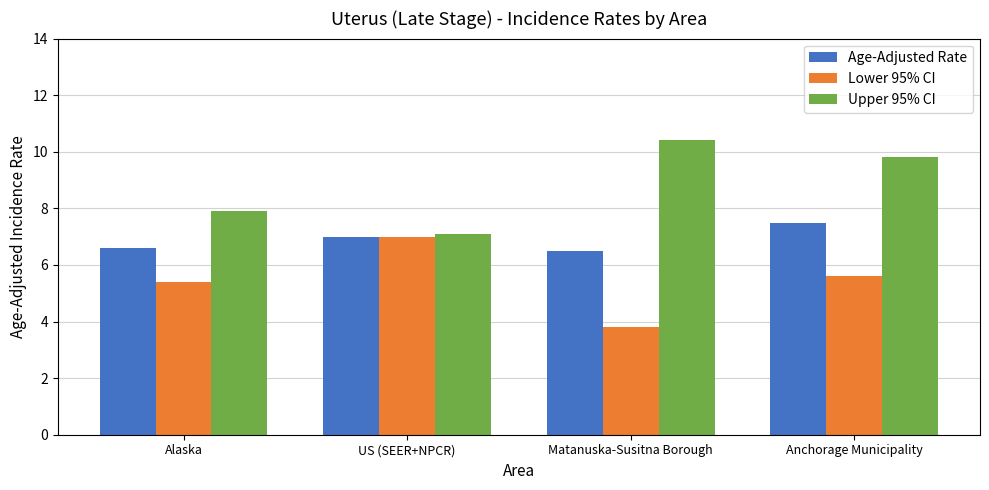

How many bars are there in total?

12